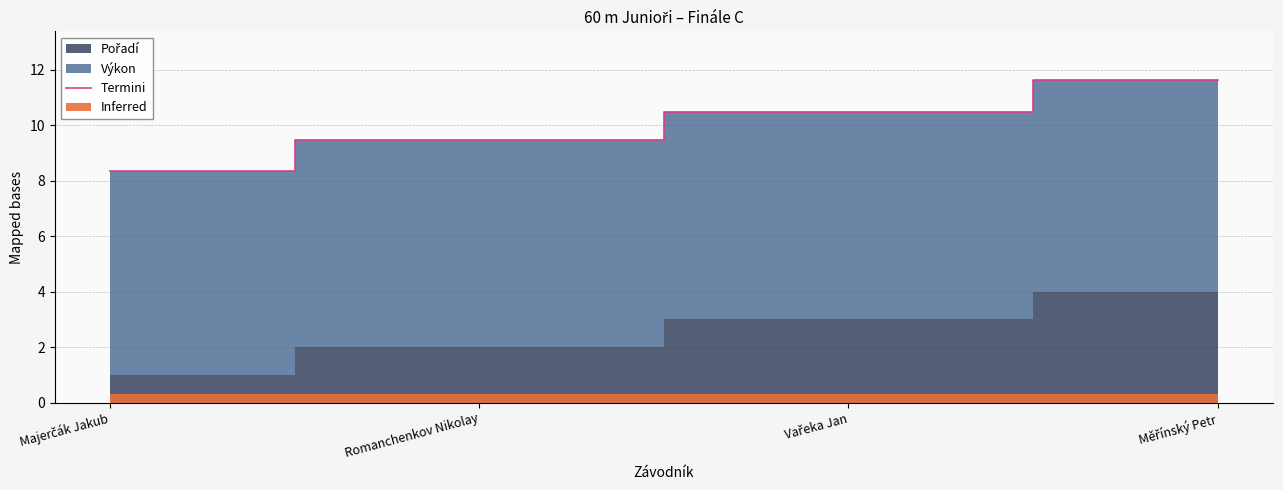

Which has a higher value, Vařeka Jan or Majerčák Jakub?

Vařeka Jan